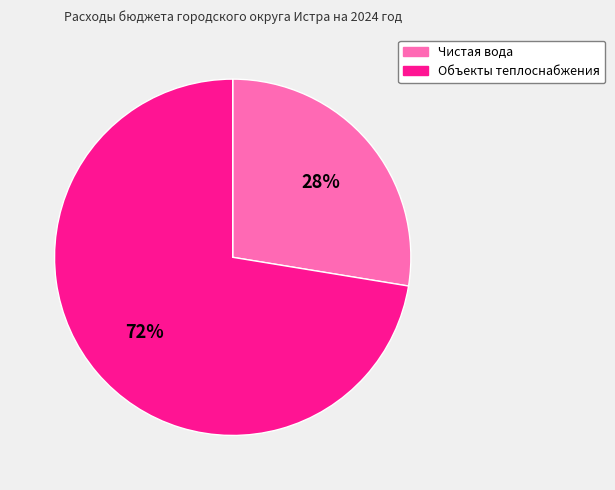

What is the largest slice in the pie chart?

Объекты теплоснабжения